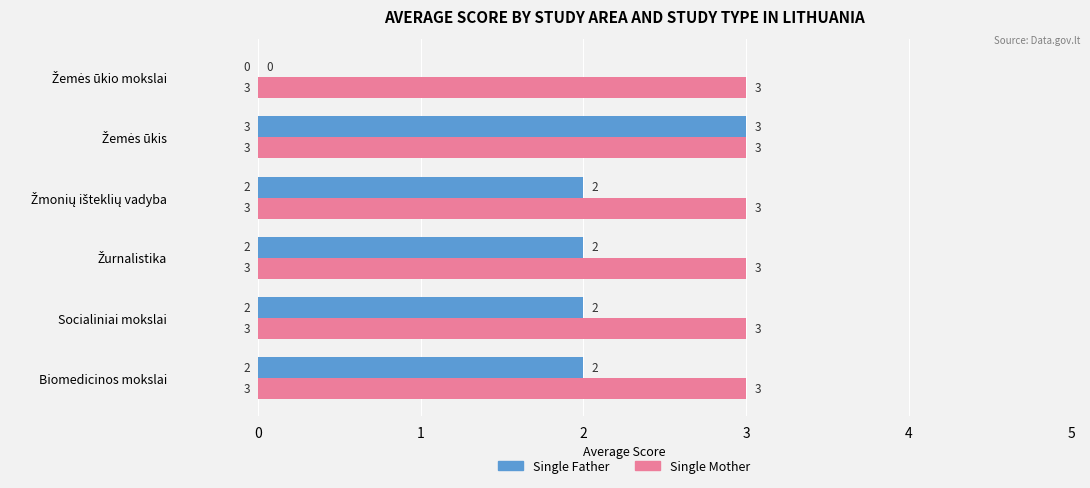

Which series has the largest range (max minus min)?

Single Father